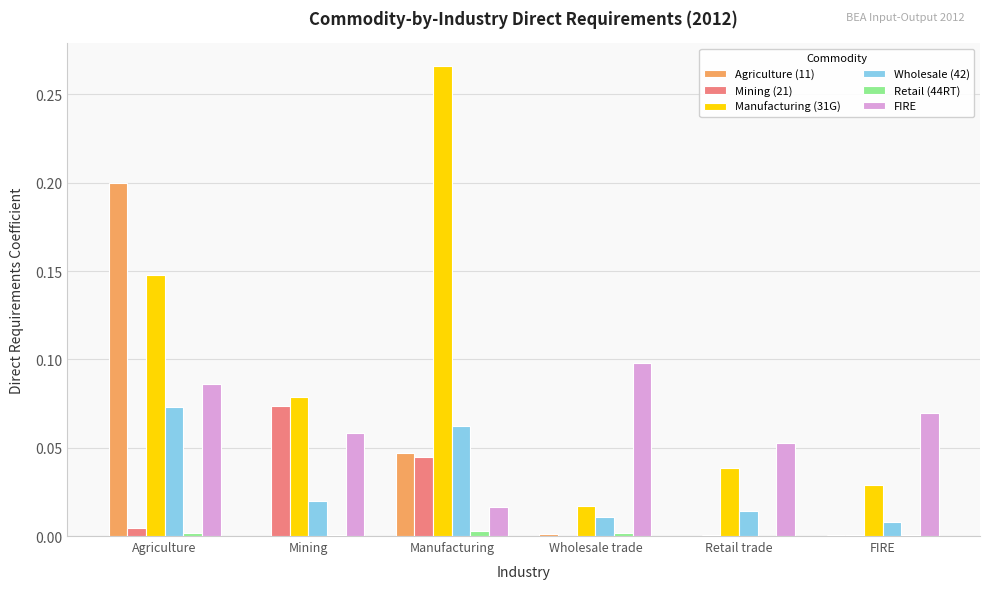

Is it true that FIRE equals 0.1 at Wholesale trade?

True